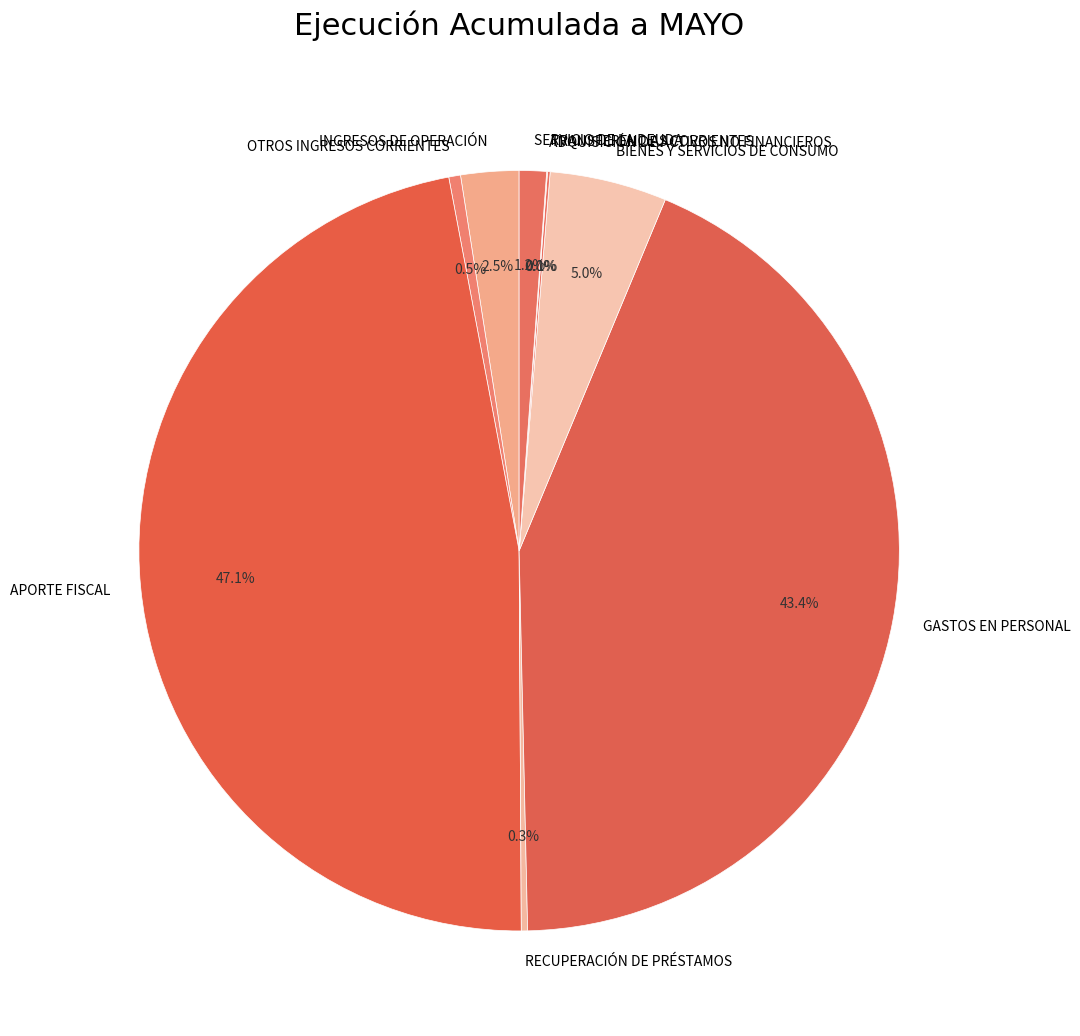

Which slice is the largest?

APORTE FISCAL